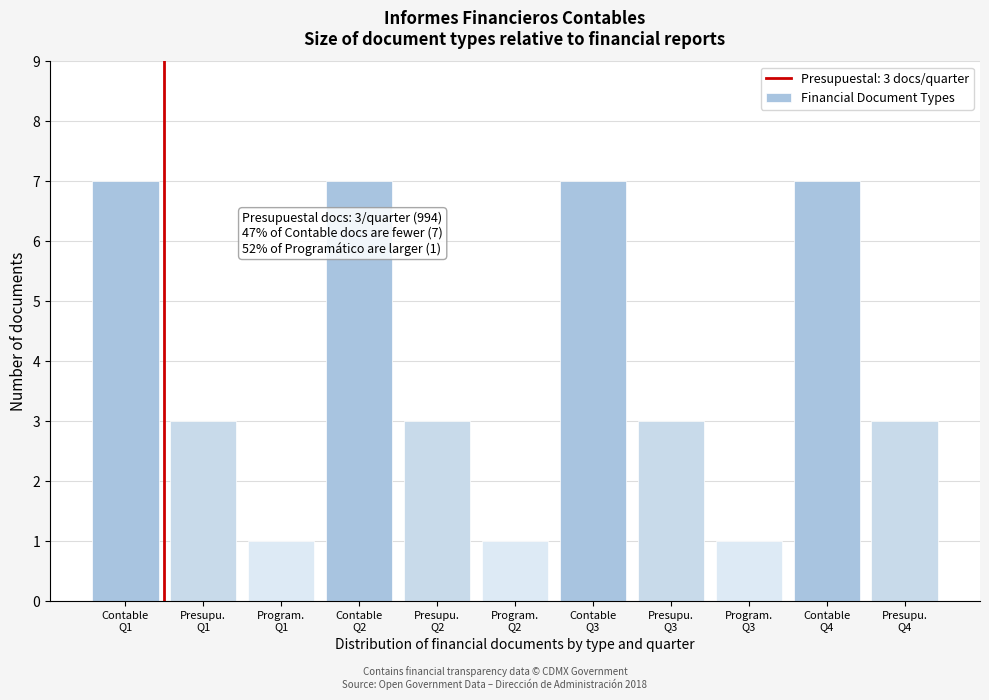

Reading left to right, what are all the values shown in this chart?

7	3	1	7	3	1	7	3	1	7	3